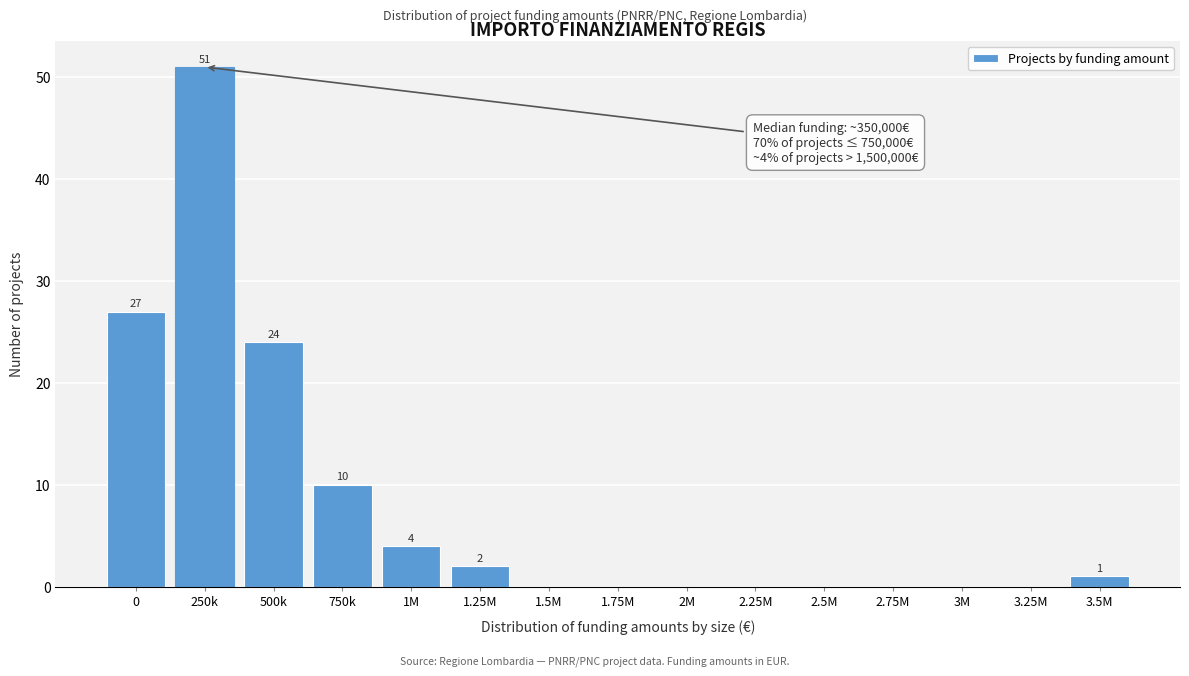

Reading right to left, transcribe all the data shown in this chart.

3.5M=1	3.25M=0	3M=0	2.75M=0	2.5M=0	2.25M=0	2M=0	1.75M=0	1.5M=0	1.25M=2	1M=4	750k=10	500k=24	250k=51	0=27